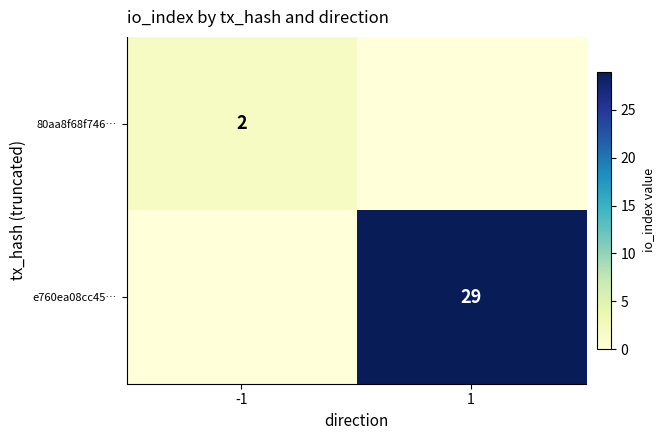

The value of 80aa8f68f746… at -1 is 2. True or false?

True